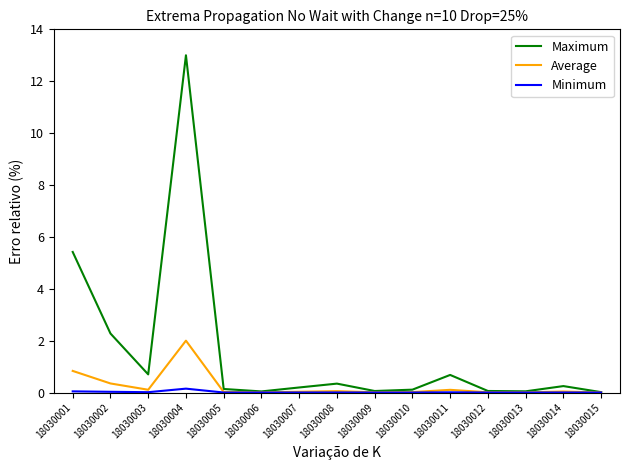

Where is Maximum nearest to the value 6?

18030001